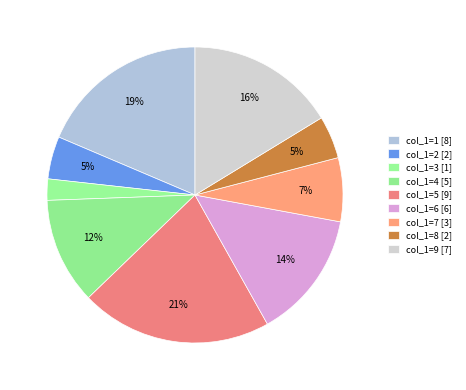

Rank the categories by value from lowest to highest.

3, 2, 8, 7, 4, 6, 9, 1, 5